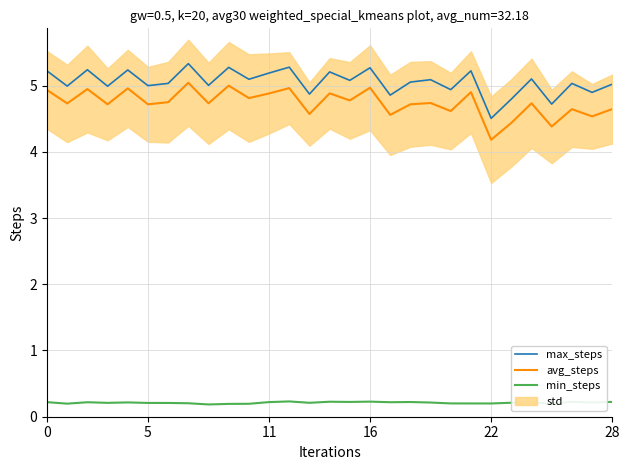

At how many categories does at least one series exceed 5?

19